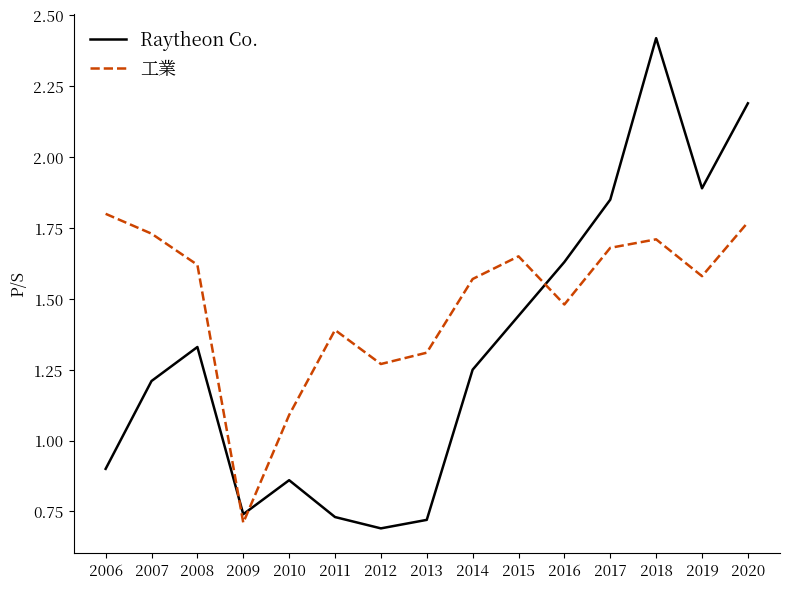

Between 2013 and 2018, which series saw the biggest shift?

Raytheon Co.